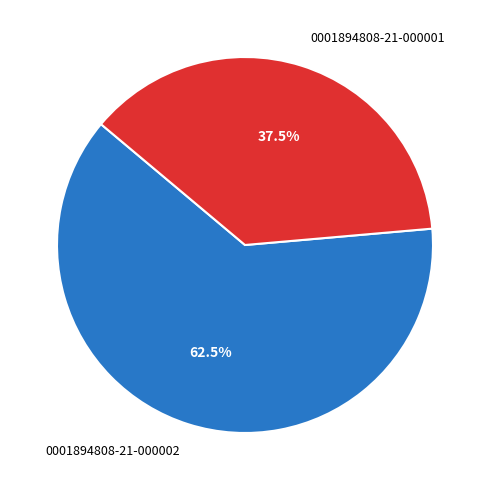

Which has a higher value, 0001894808-21-000001 or 0001894808-21-000002?

0001894808-21-000002